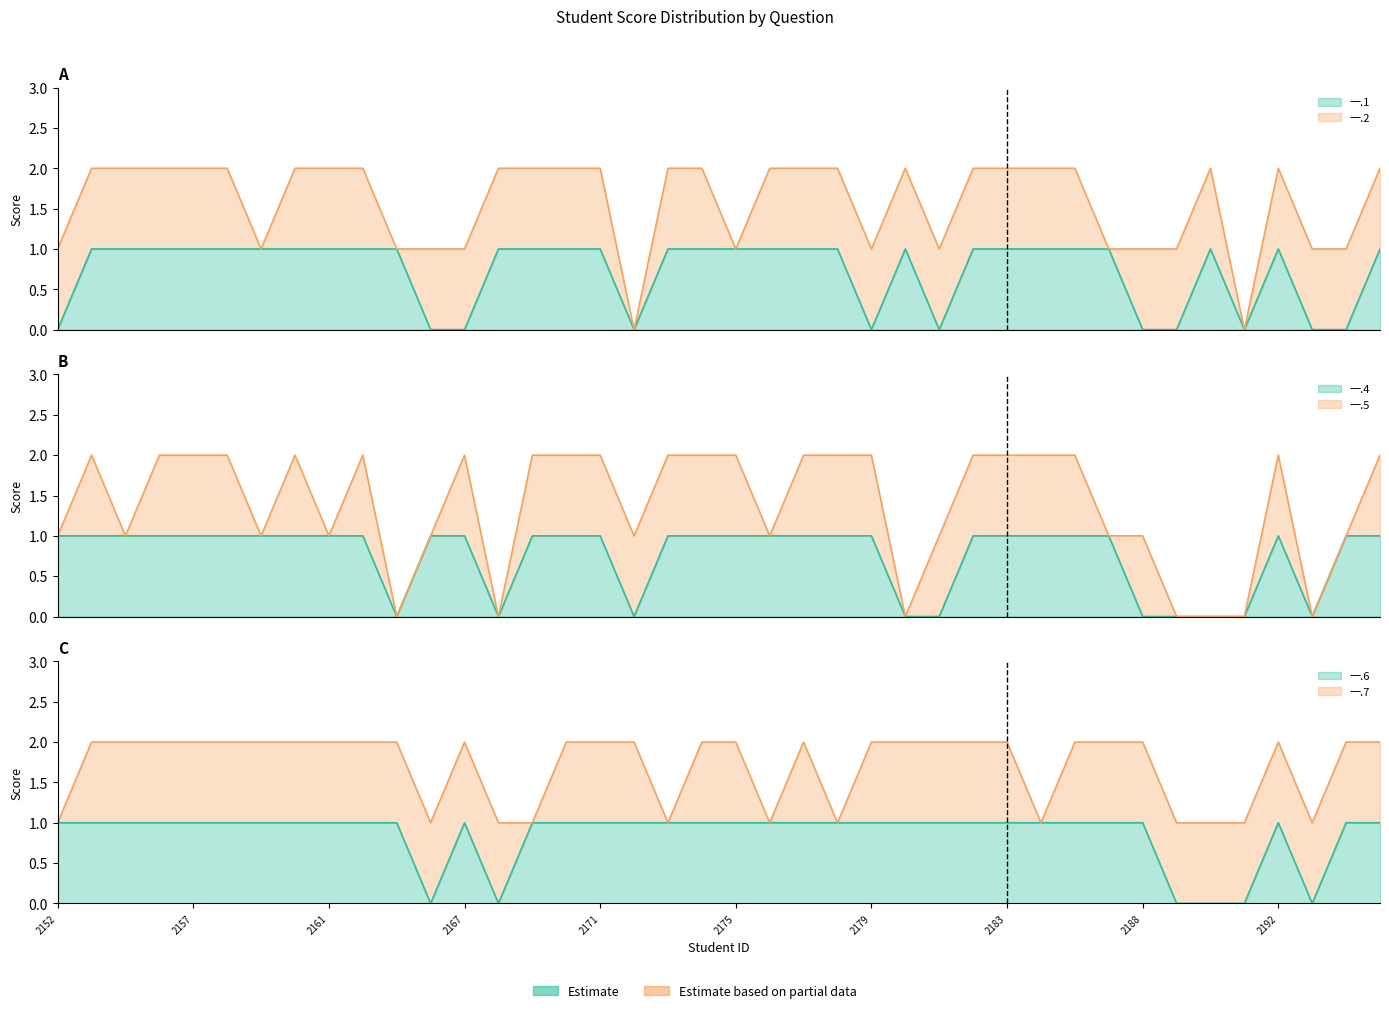

How many lines are shown in the chart?

3